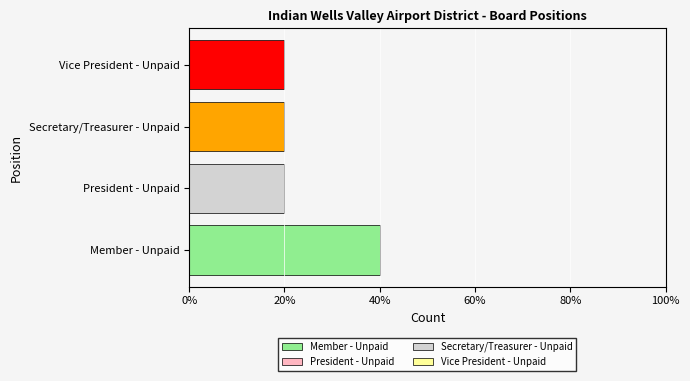

What is the greatest value displayed?

40